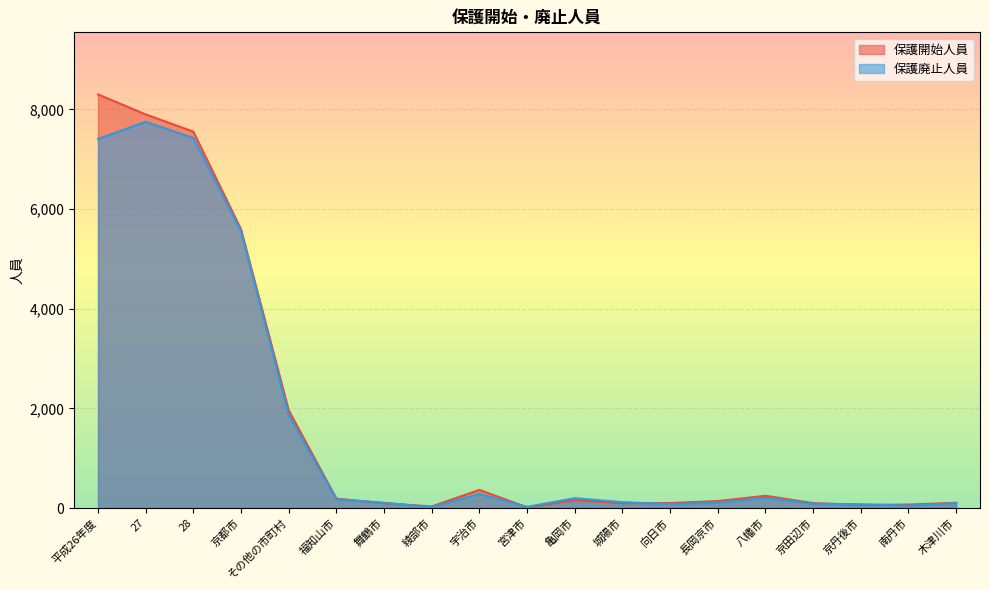

What is the label of the 17th point from the right?

28